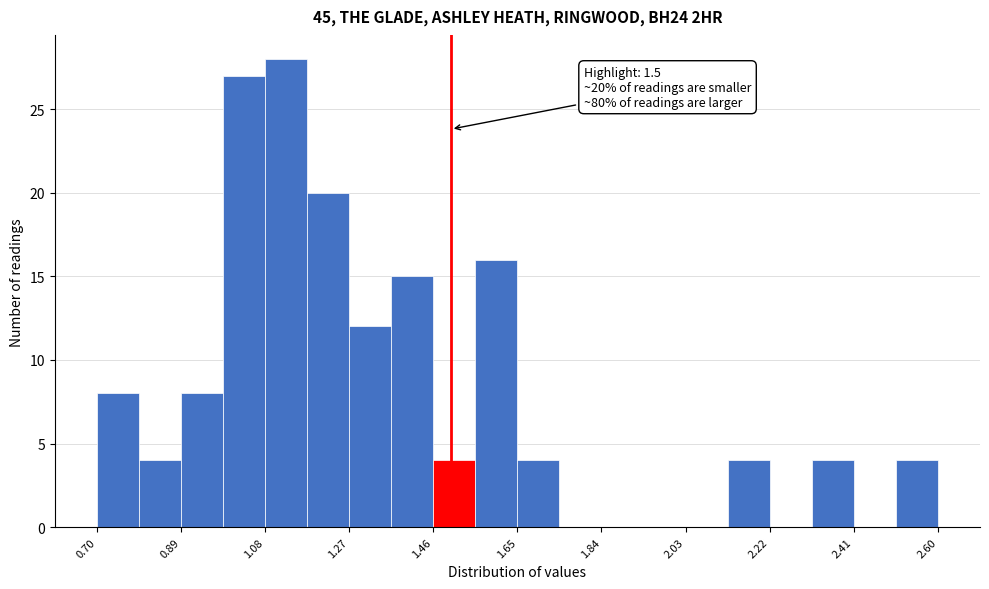

Which range on the x-axis has the tallest bar?

1.080 to 1.175